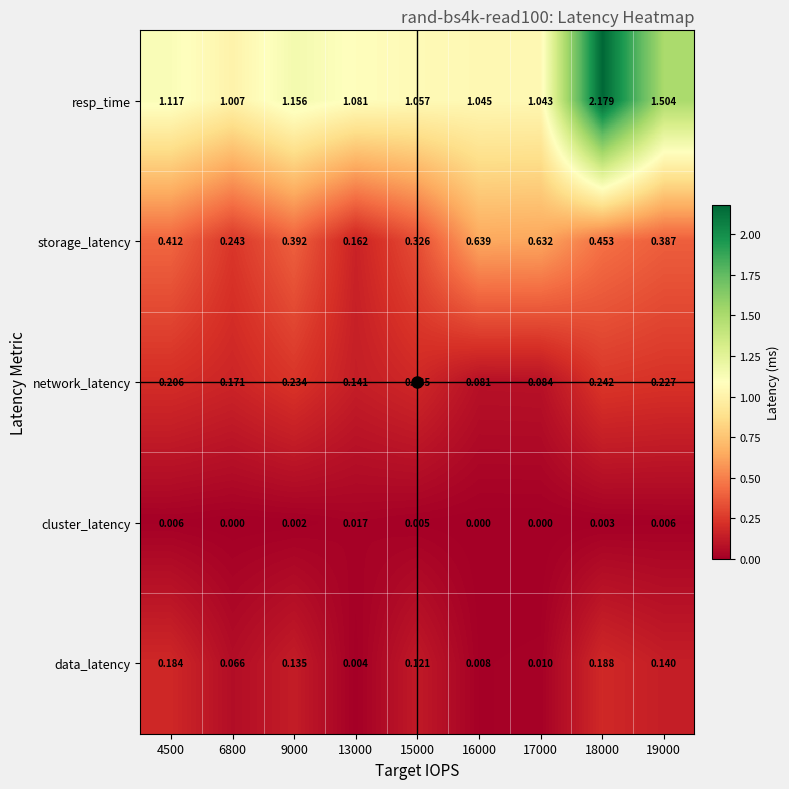

At which category is the sum across all series the highest?

18000